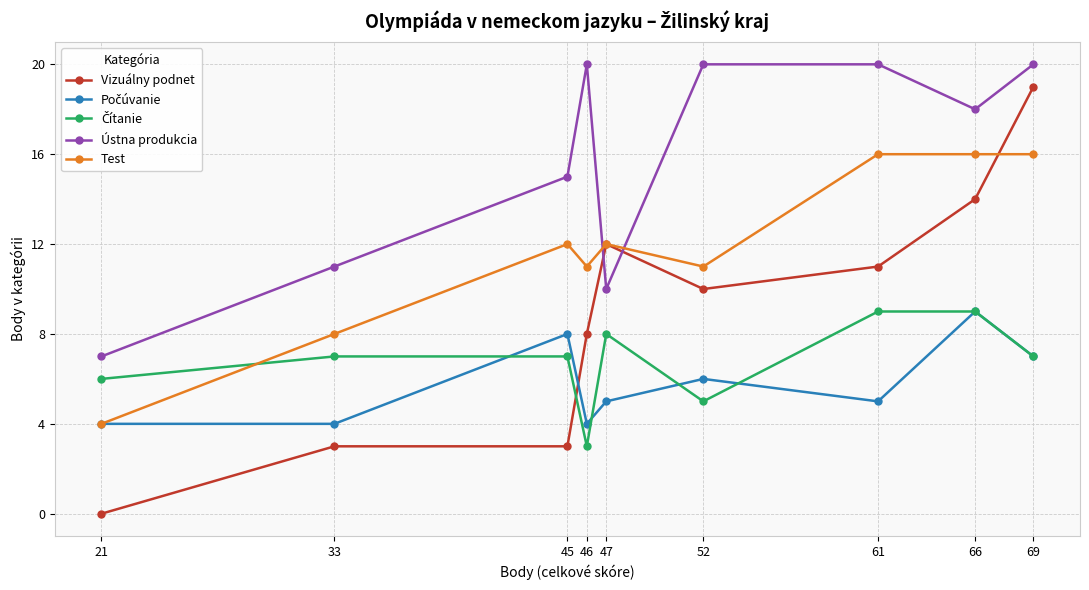

What is the value of the Ústna produkcia point at the 1st from the left?

7